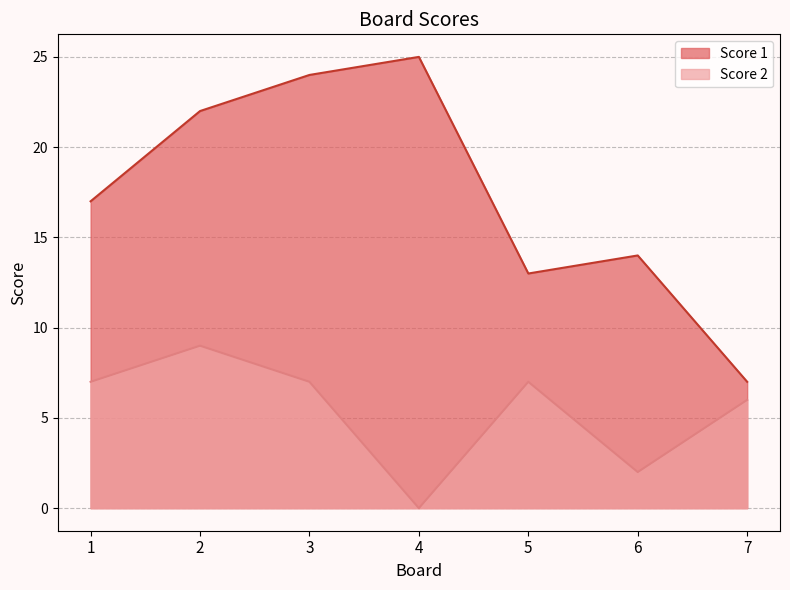

True or false: Score 2 has a value of 6 at 7.

True